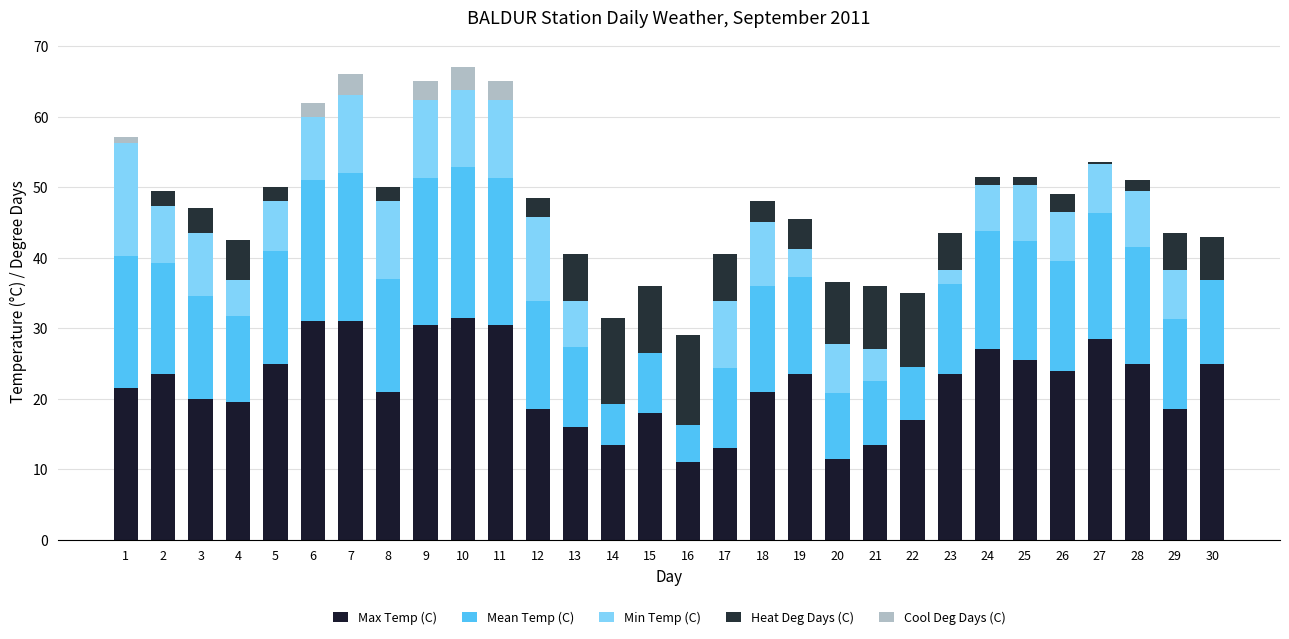

How many data points does each series have?

30